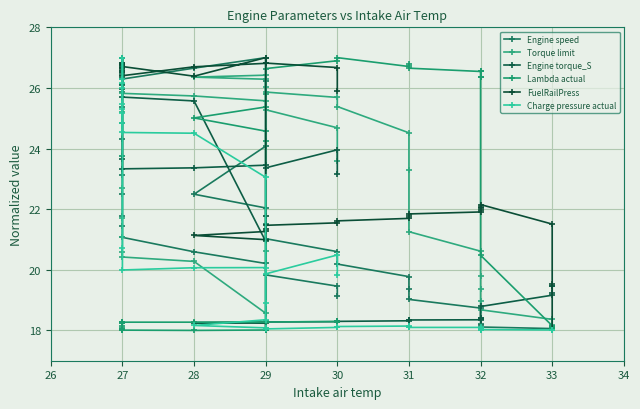

What is the sum of all Charge pressure actual values?

781.9